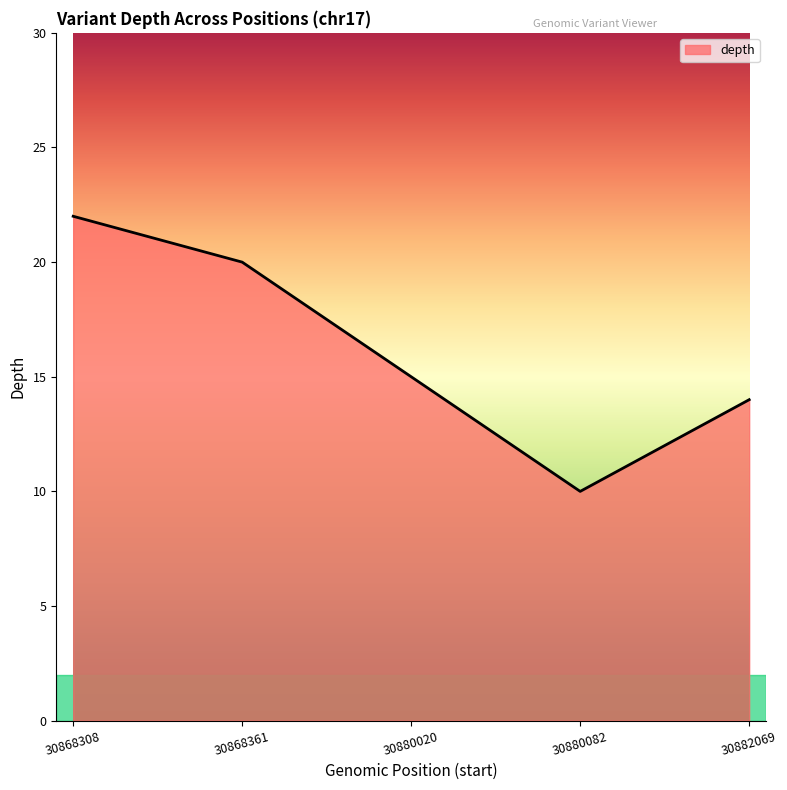

At which category does the data reach its first local valley?

30880082